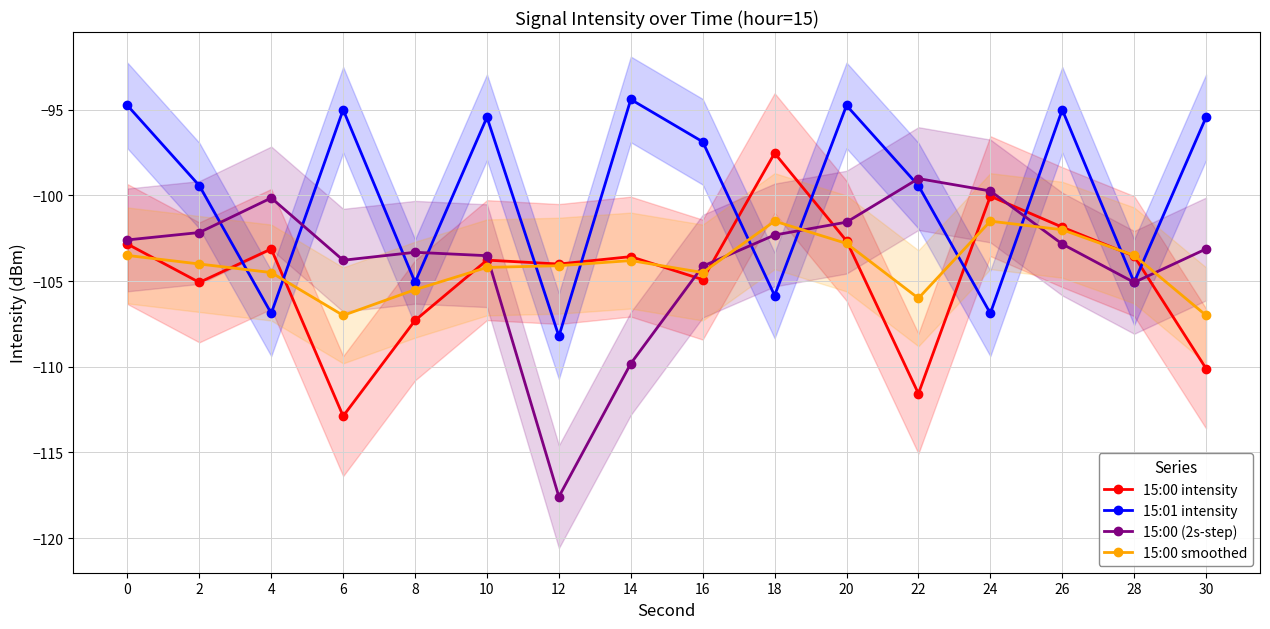

How many lines are shown in the chart?

4